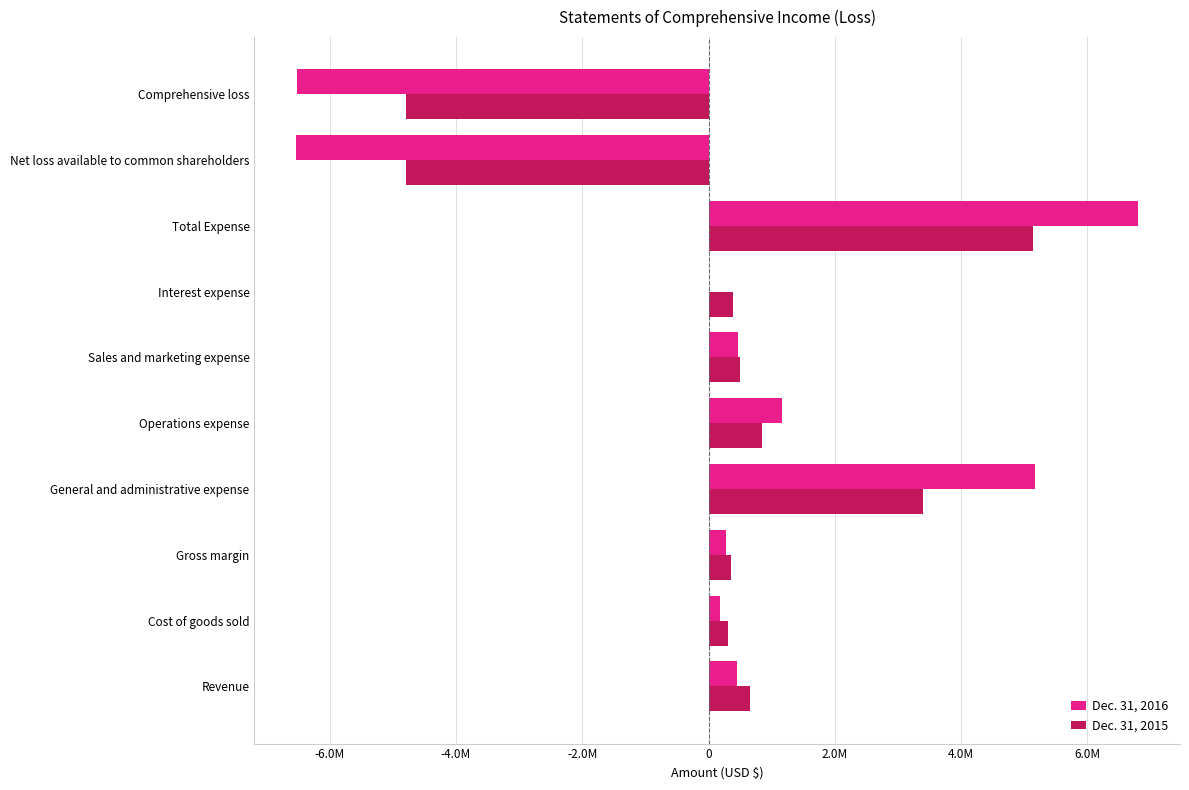

What are all the series names shown in the legend?

Dec. 31, 2016, Dec. 31, 2015